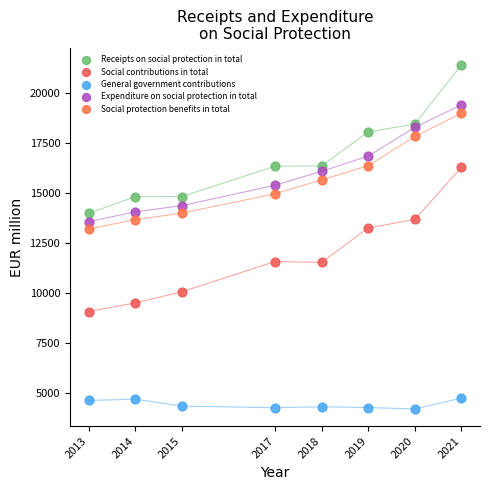

What is the X range (max minus min) for the scatter plot?

8